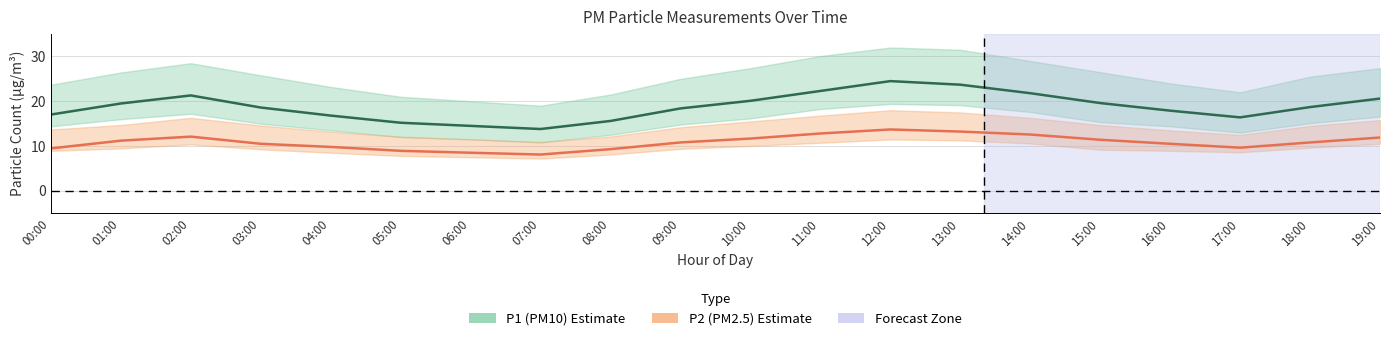

What is the difference between the maximum and second lowest values in the P1 center series?

10.0